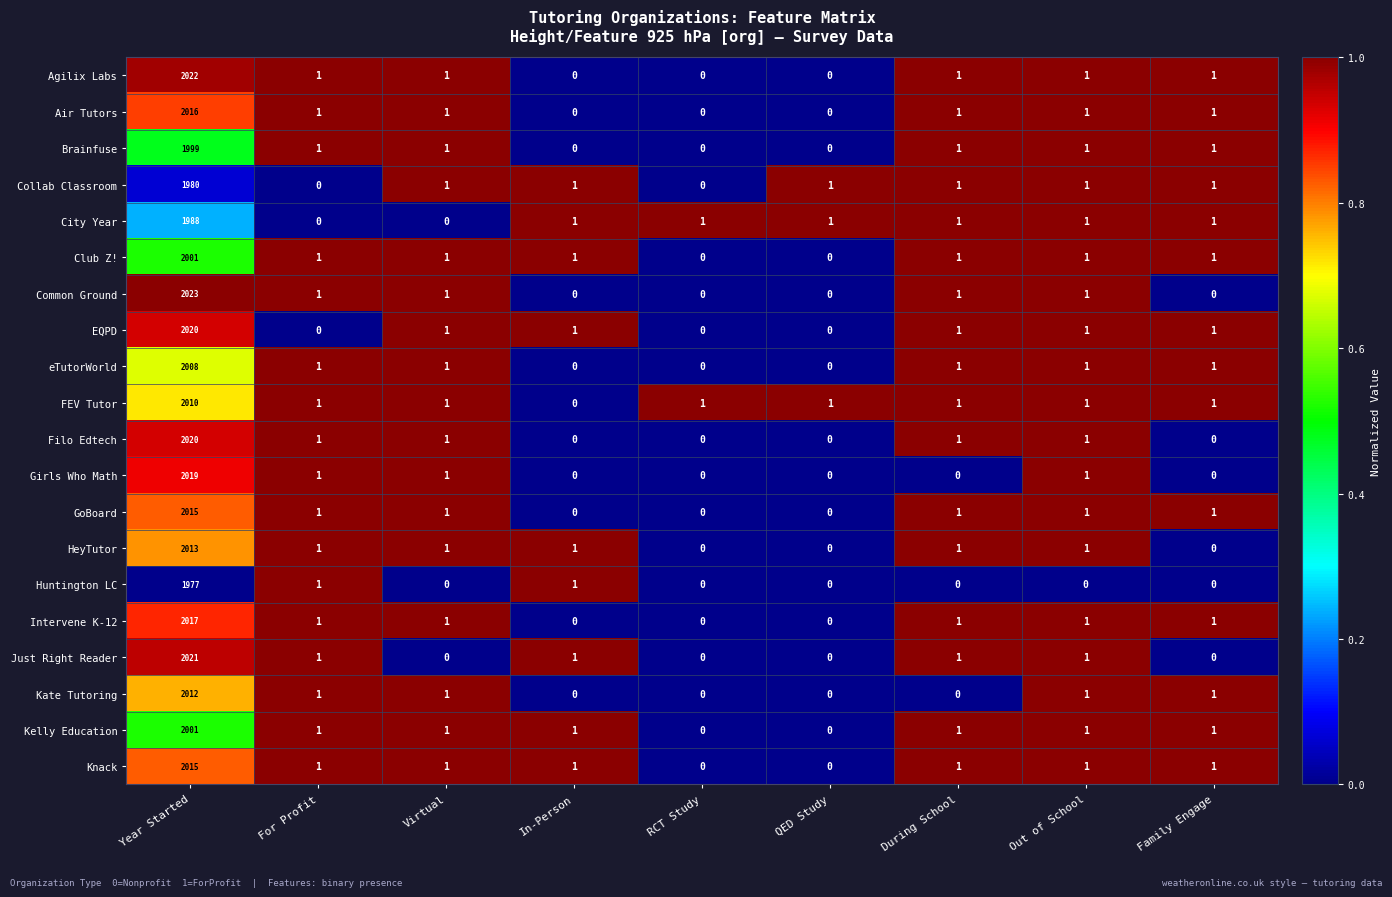

How many categories are shown in the chart?

9